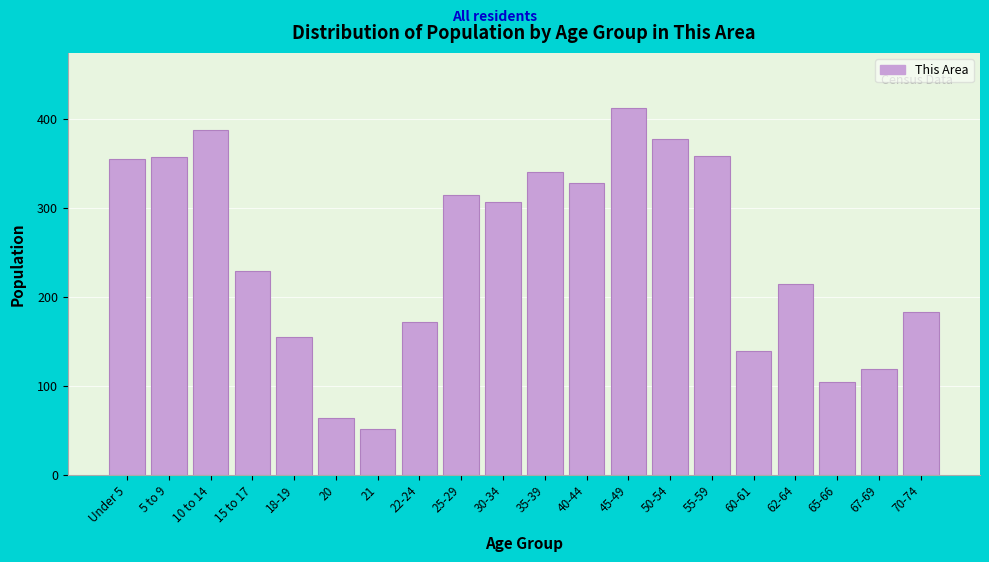

What is the maximum value shown in the chart?

412